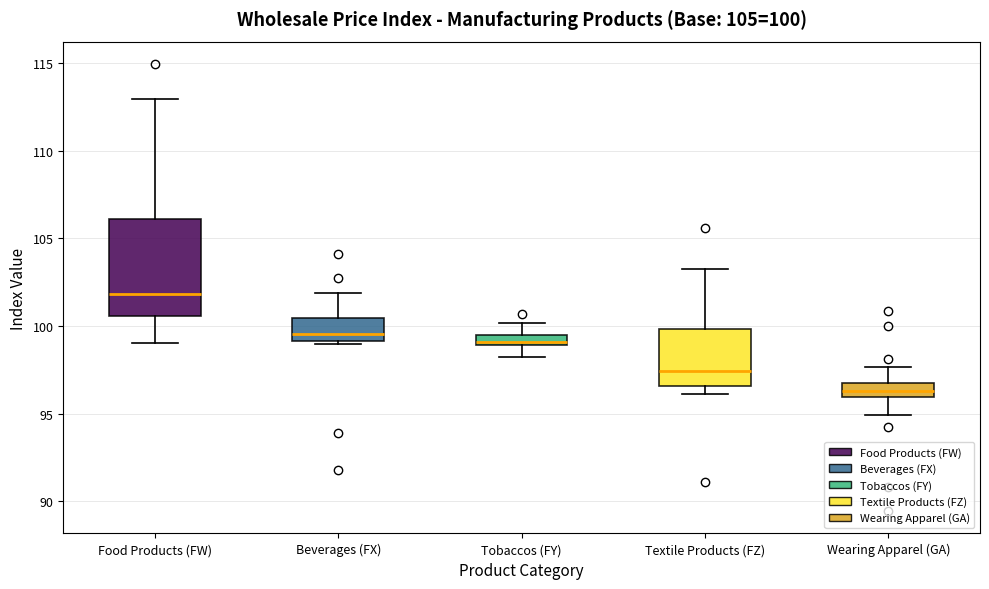

Which box is the tallest, from its lower edge to its upper edge?

Food Products (FW)